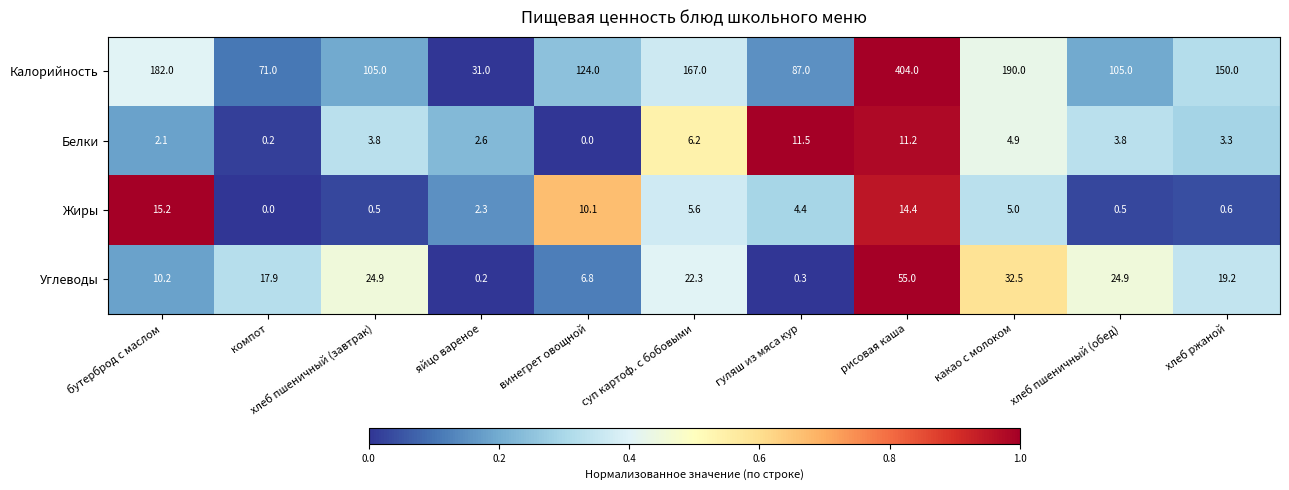

What is the total value across all series at какао с молоком?

232.4